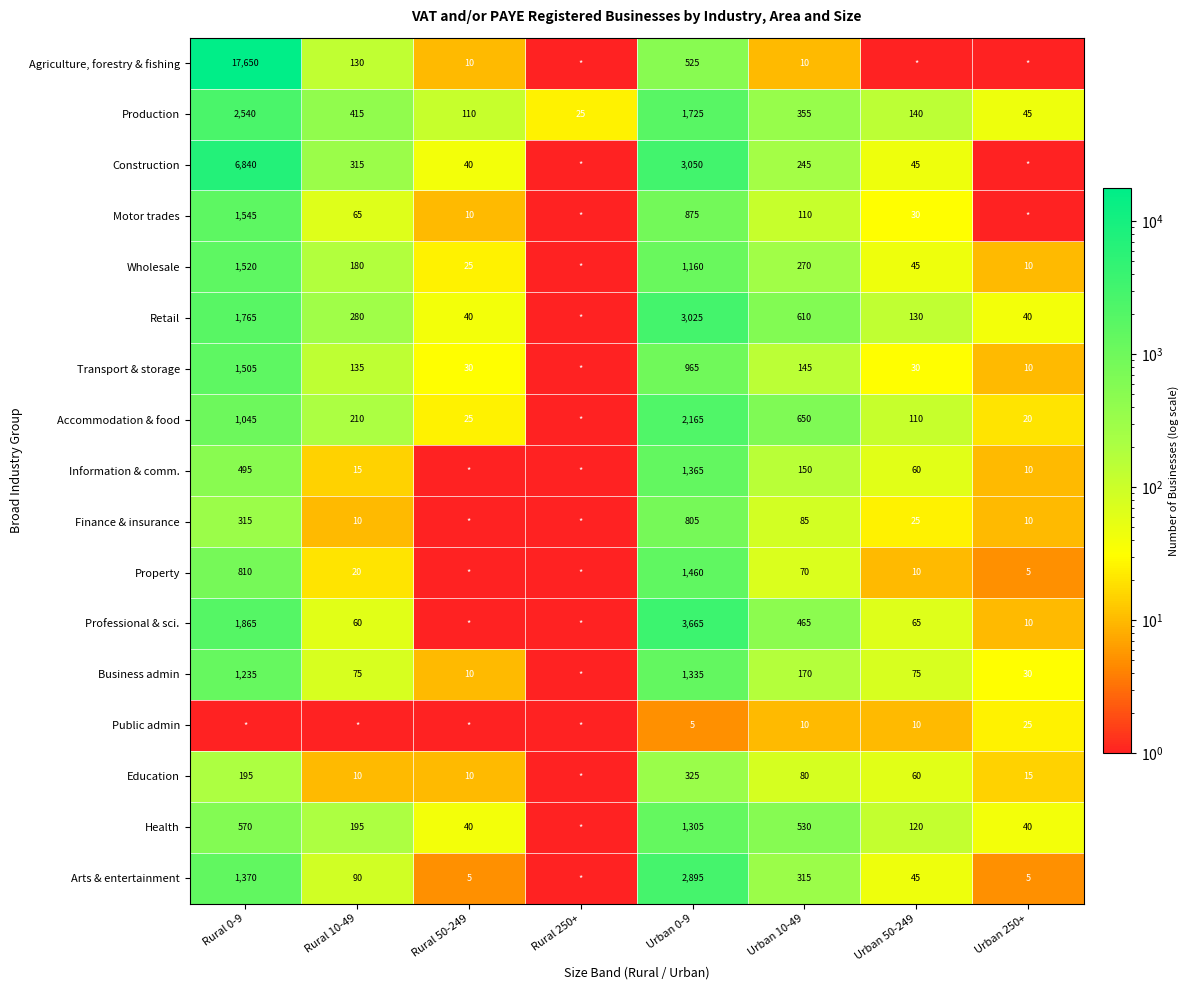

The value of Retail at Urban 0-9 is 3025.0. True or false?

True